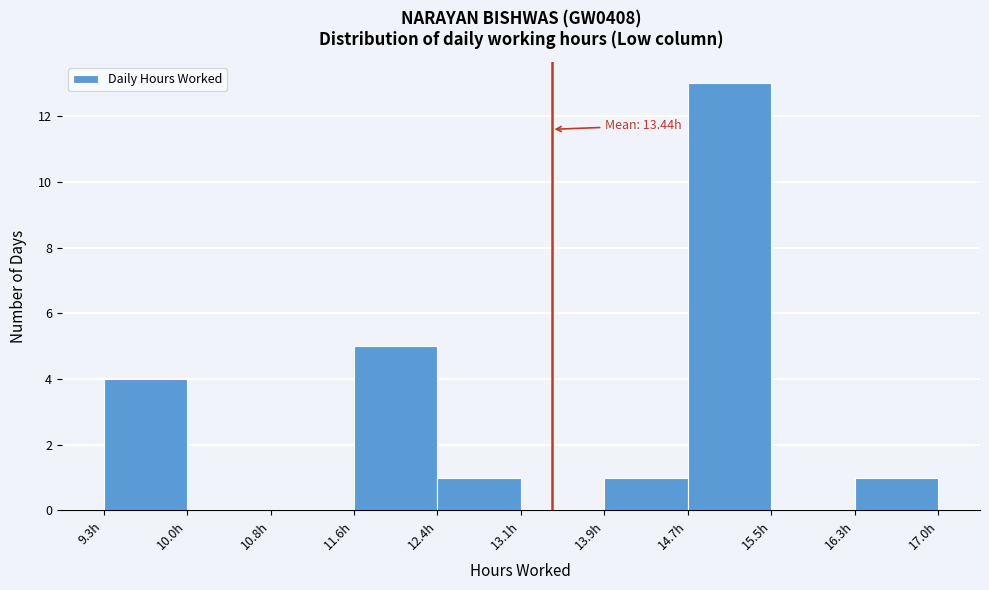

Over which range of the x-axis is the bar tallest?

14.7 to 15.5